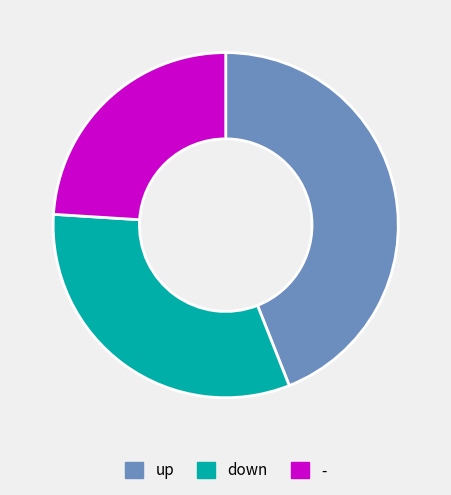

The up slice represents 44% of the pie. True or false?

True